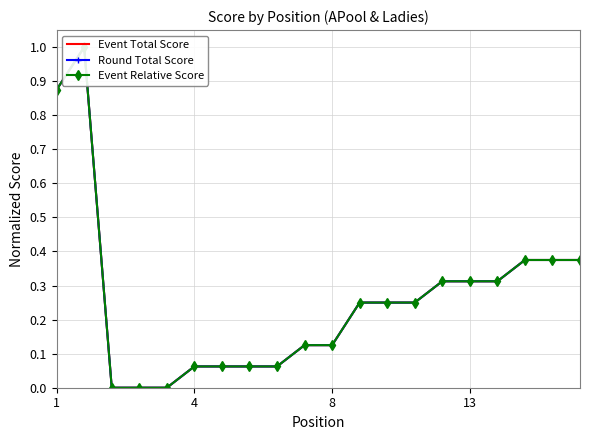

What are all the series names shown in the legend?

Event Total Score, Round Total Score, Event Relative Score